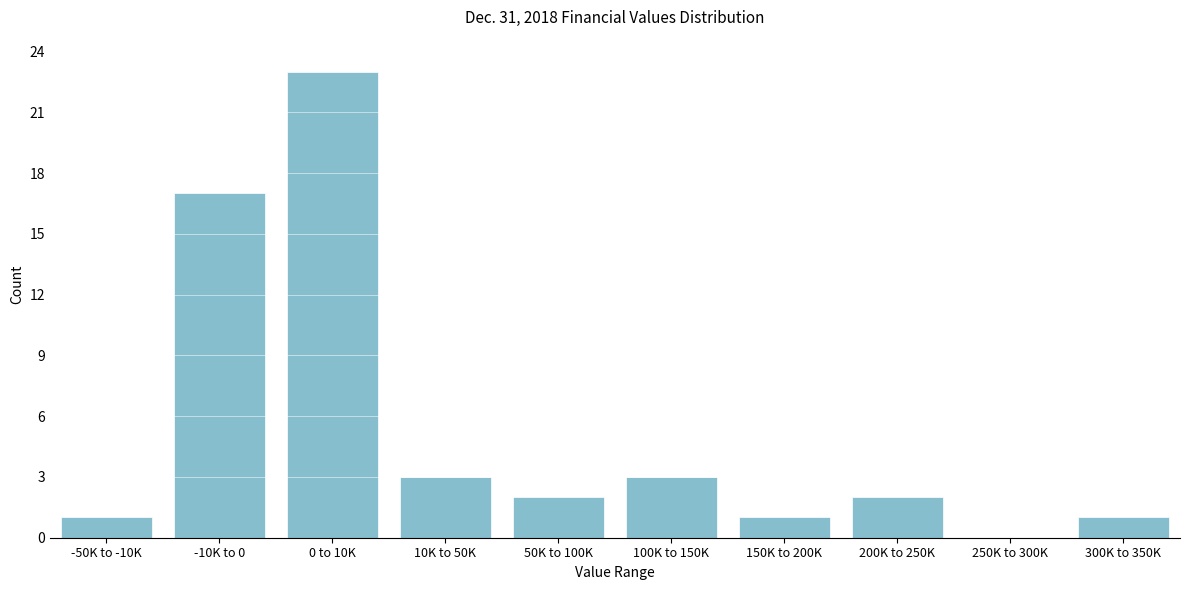

Reading right to left, what are all the values shown in this chart?

300K to 350K=1	250K to 300K=0	200K to 250K=2	150K to 200K=1	100K to 150K=3	50K to 100K=2	10K to 50K=3	0 to 10K=23	-10K to 0=17	-50K to -10K=1